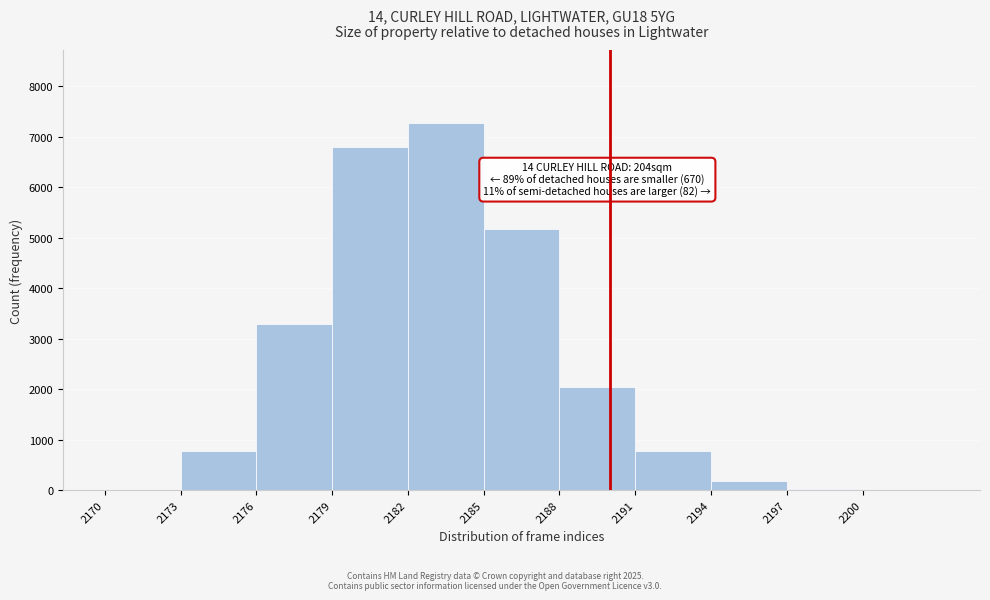

Which range on the x-axis has the tallest bar?

2182 to 2185